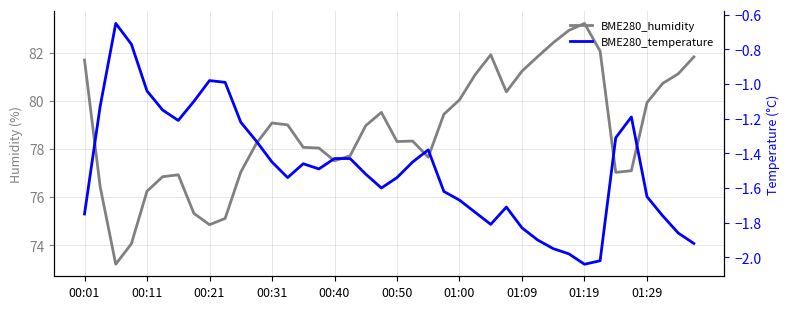

The value of BME280_temperature at 00:11 is -1.9. True or false?

False